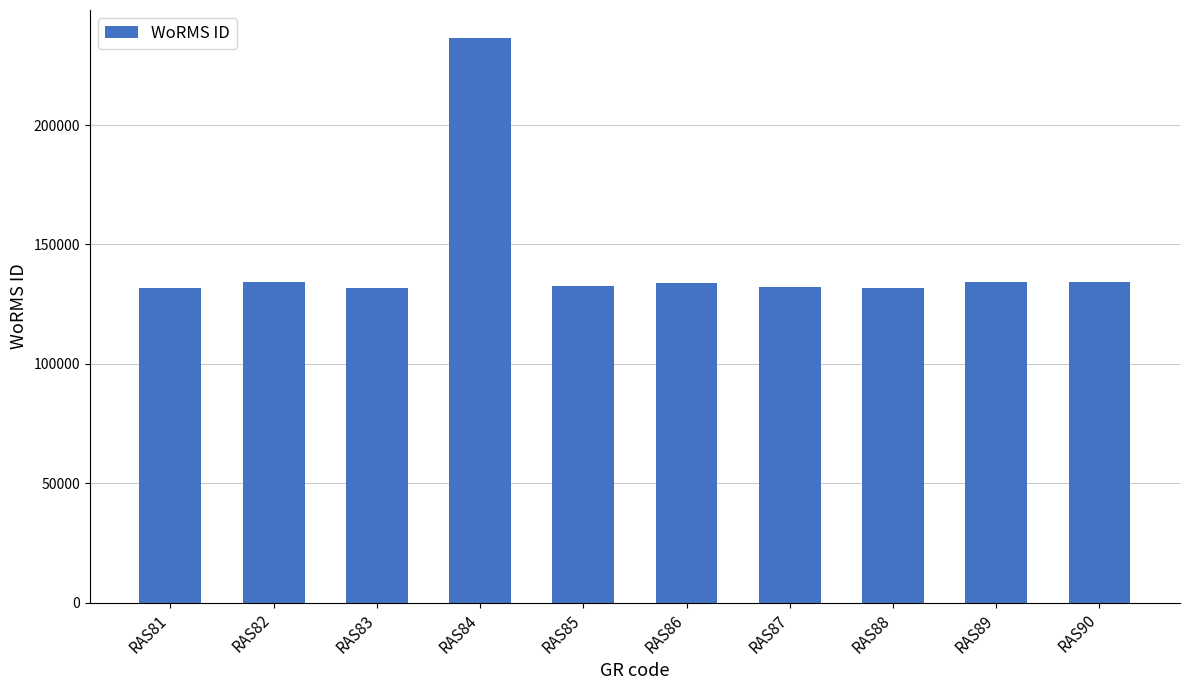

Where does the data first go above 134057?

RAS82